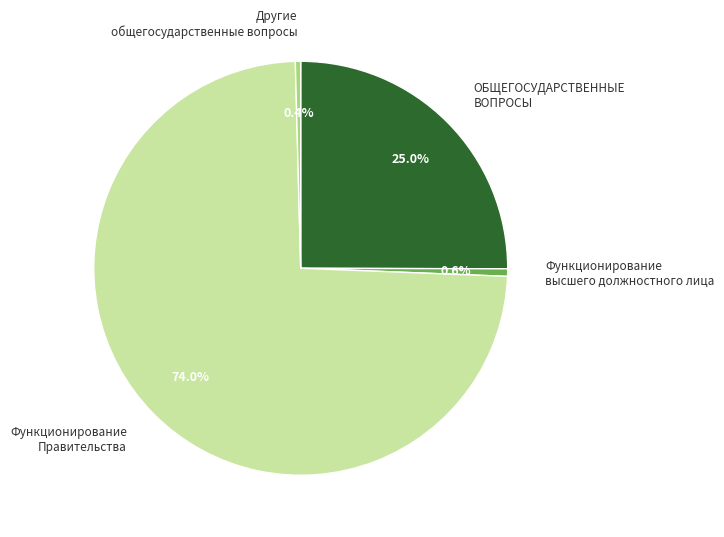

Count the number of slices in the pie.

4